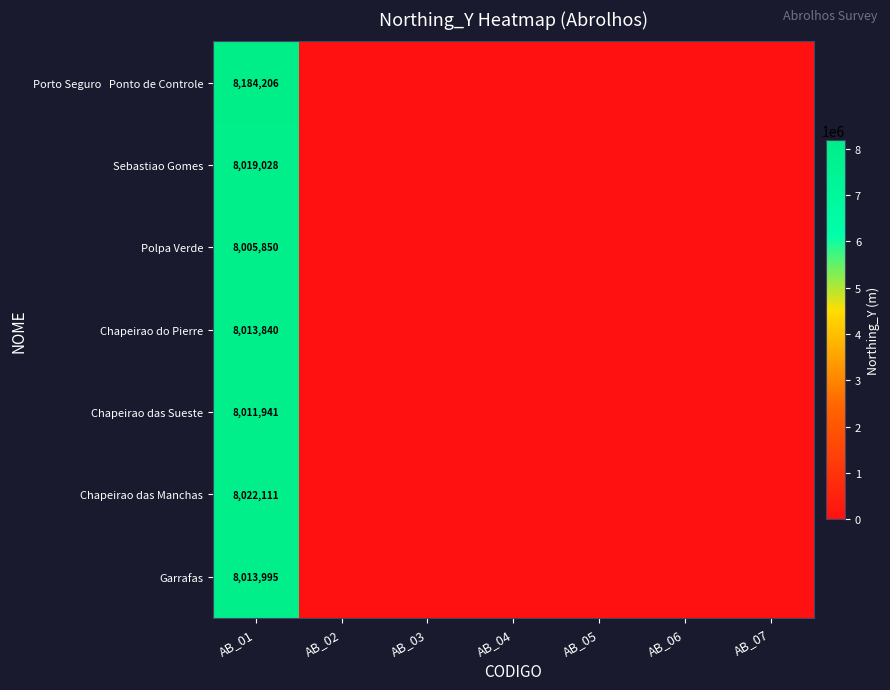

The Chapeirao das Manchas series shows 4228456 at AB_01. True or false?

False